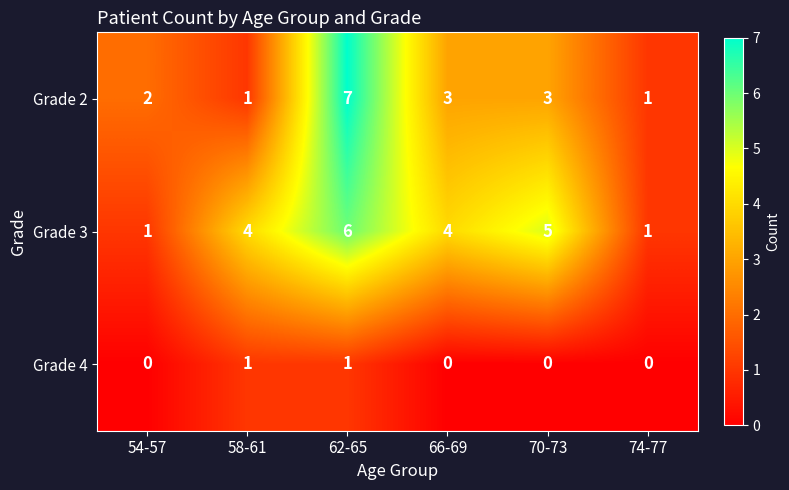

What is the maximum value shown in the chart?

7